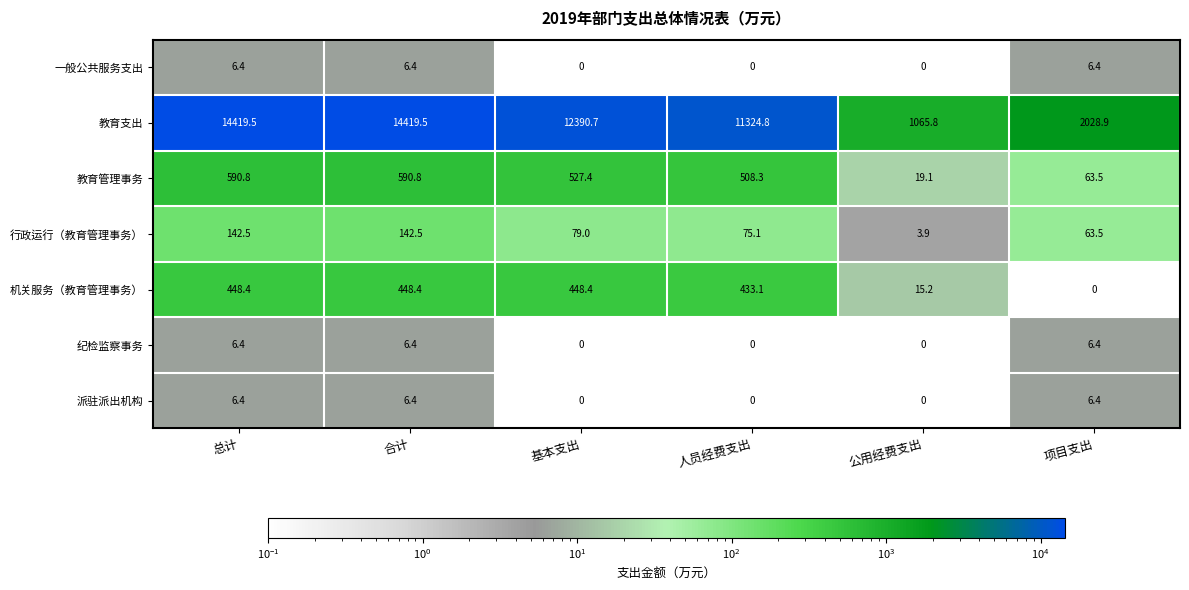

What is the difference between the highest and lowest values at 合计?

14413.1